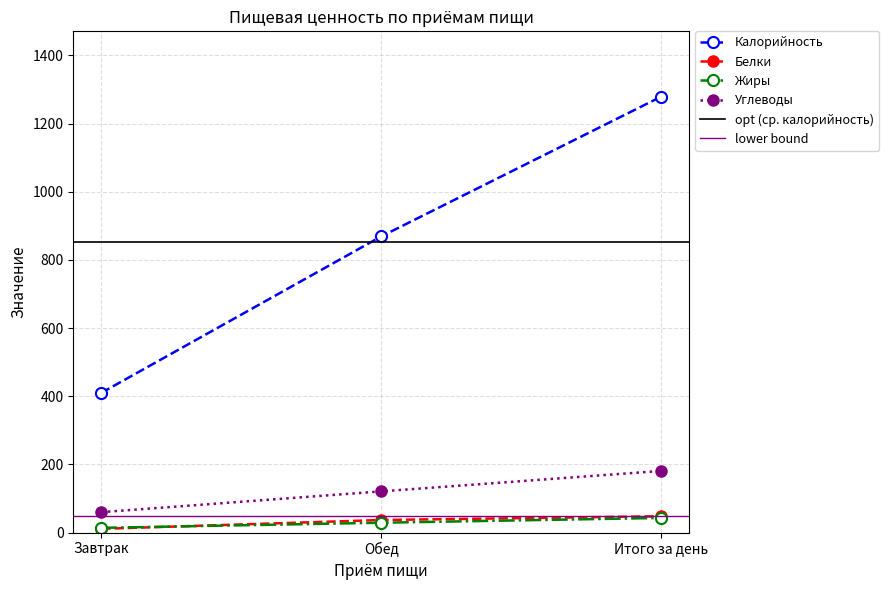

What is the sum of all Жиры values?

86